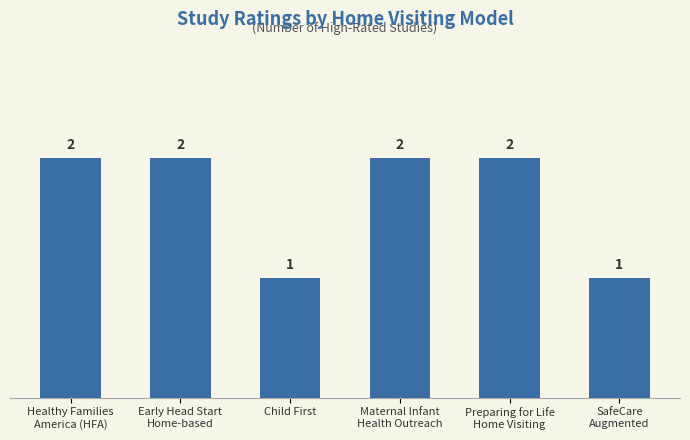

Count the values in the range 1 to 2.

6